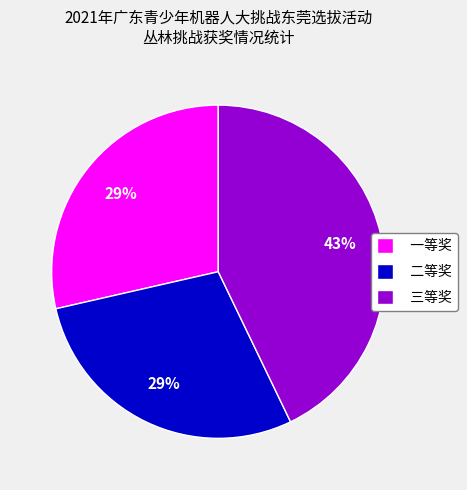

To the nearest percent, what is the difference between the largest and smallest slice percentages?

14%